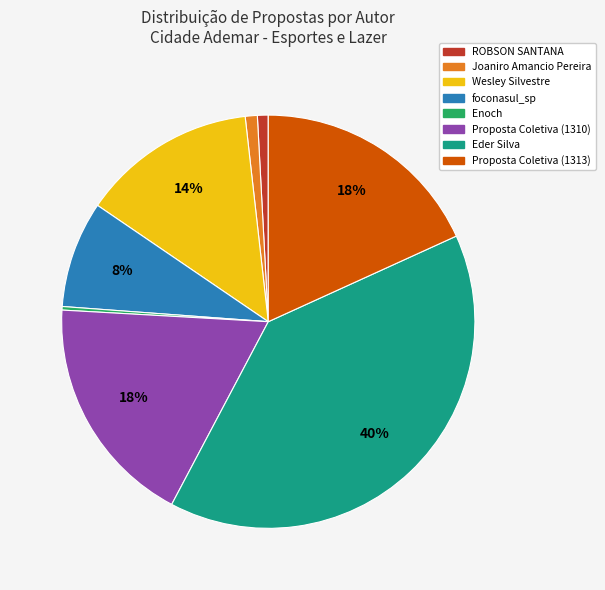

Does Joaniro Amancio Pereira account for over 50% of the chart?

No